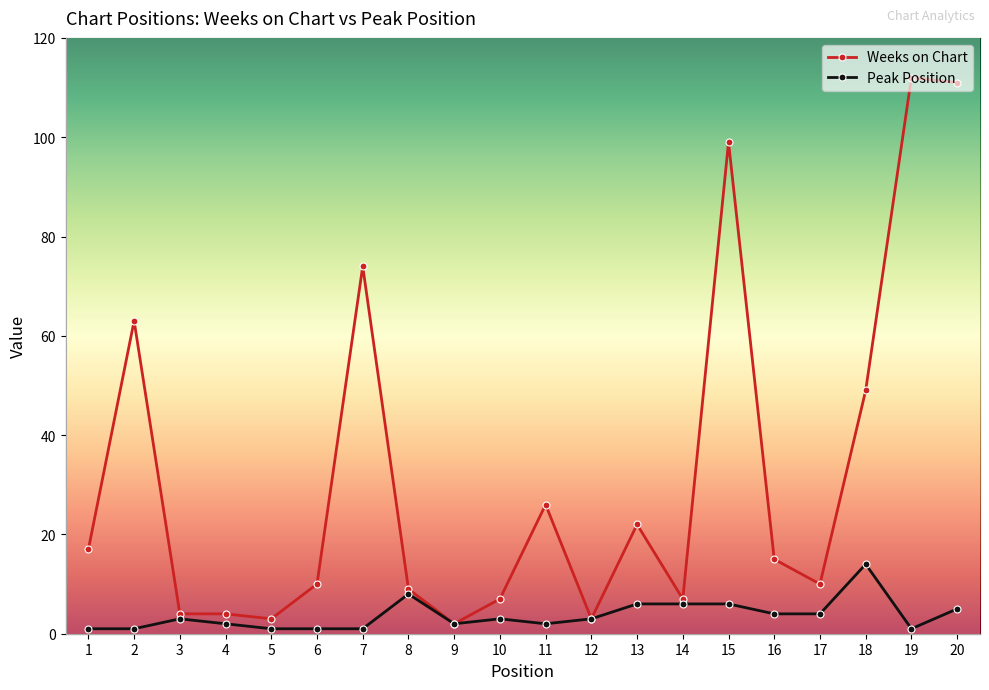

The value of Weeks on Chart at 15 is 99. True or false?

True